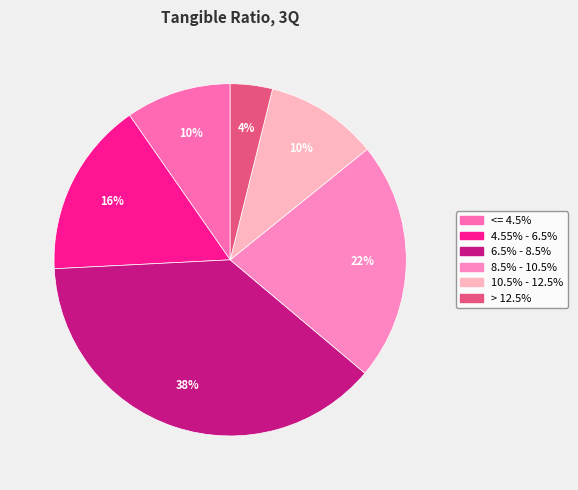

What is the ratio of the value at > 12.5% to the value at 6.5% - 8.5%?

0.1